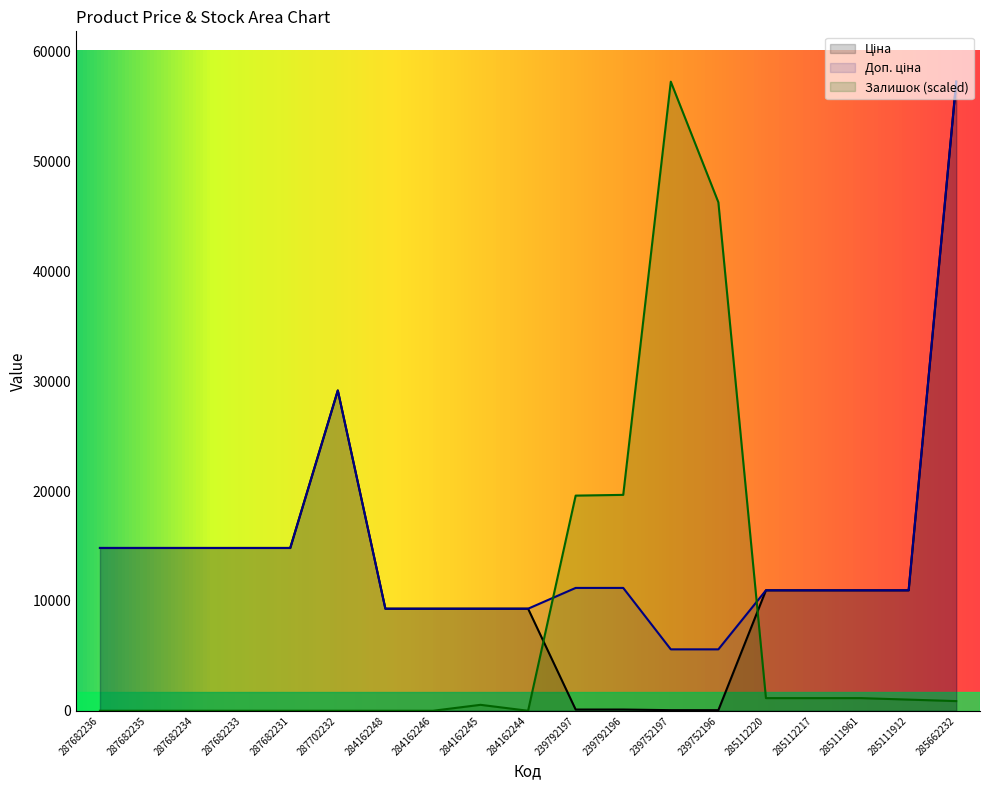

What is the total value across all series at 287682234?

29635.2